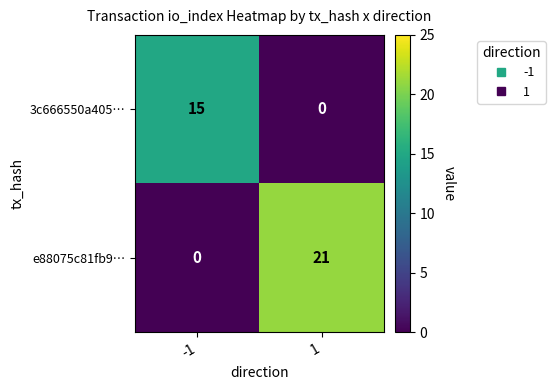

Which series has the largest total across all categories?

e88075c81fb9…